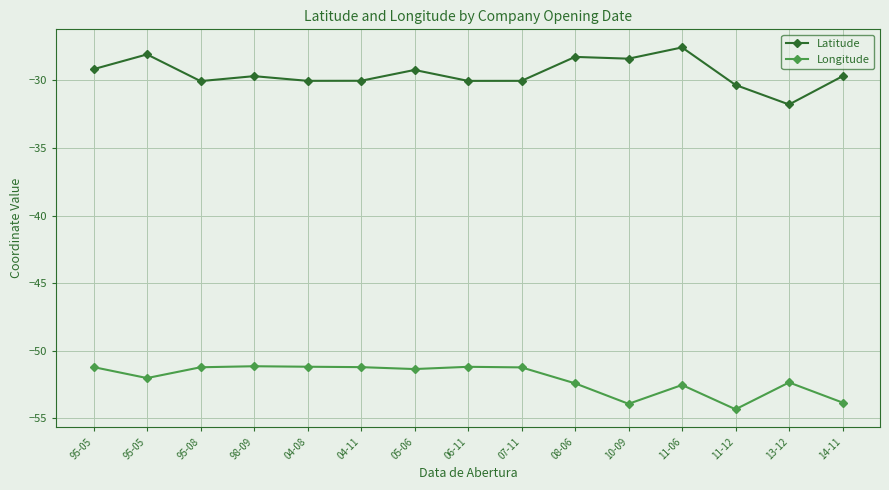

What are all the series names shown in the legend?

Latitude, Longitude